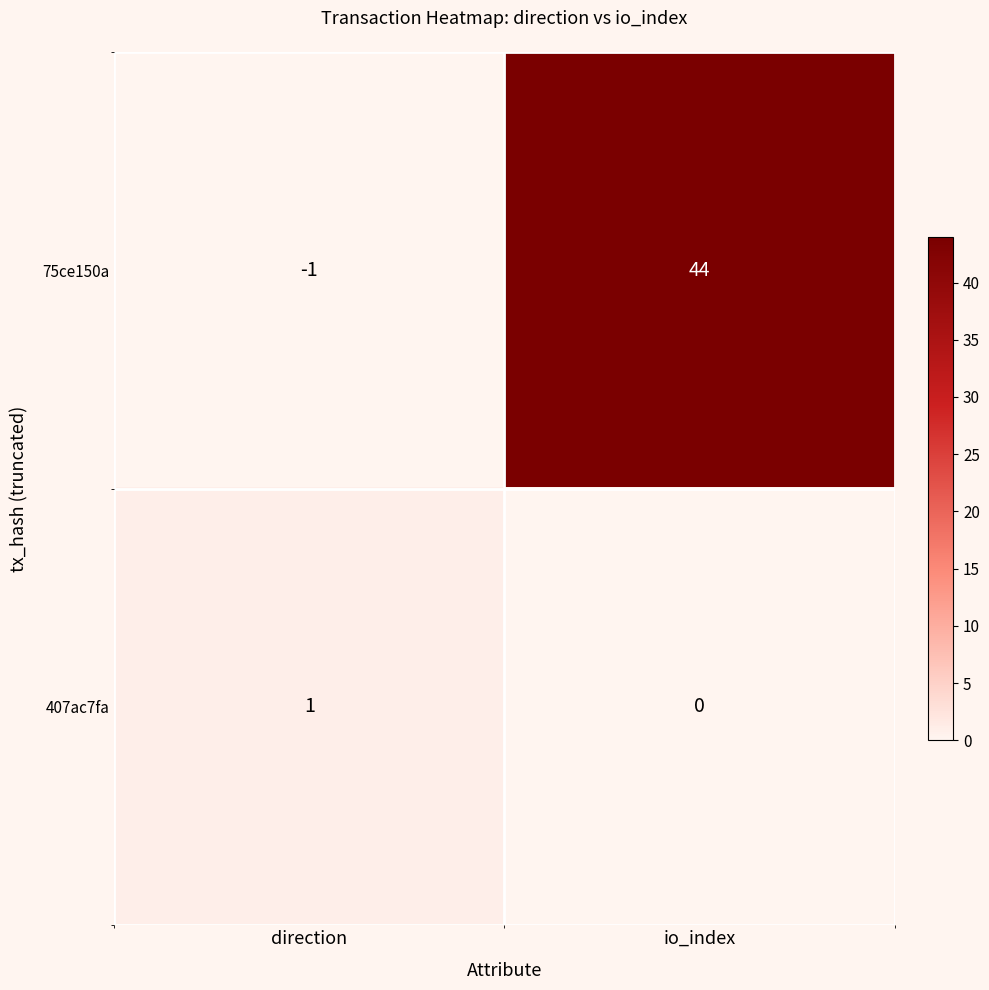

How many distinct data groups are displayed?

2